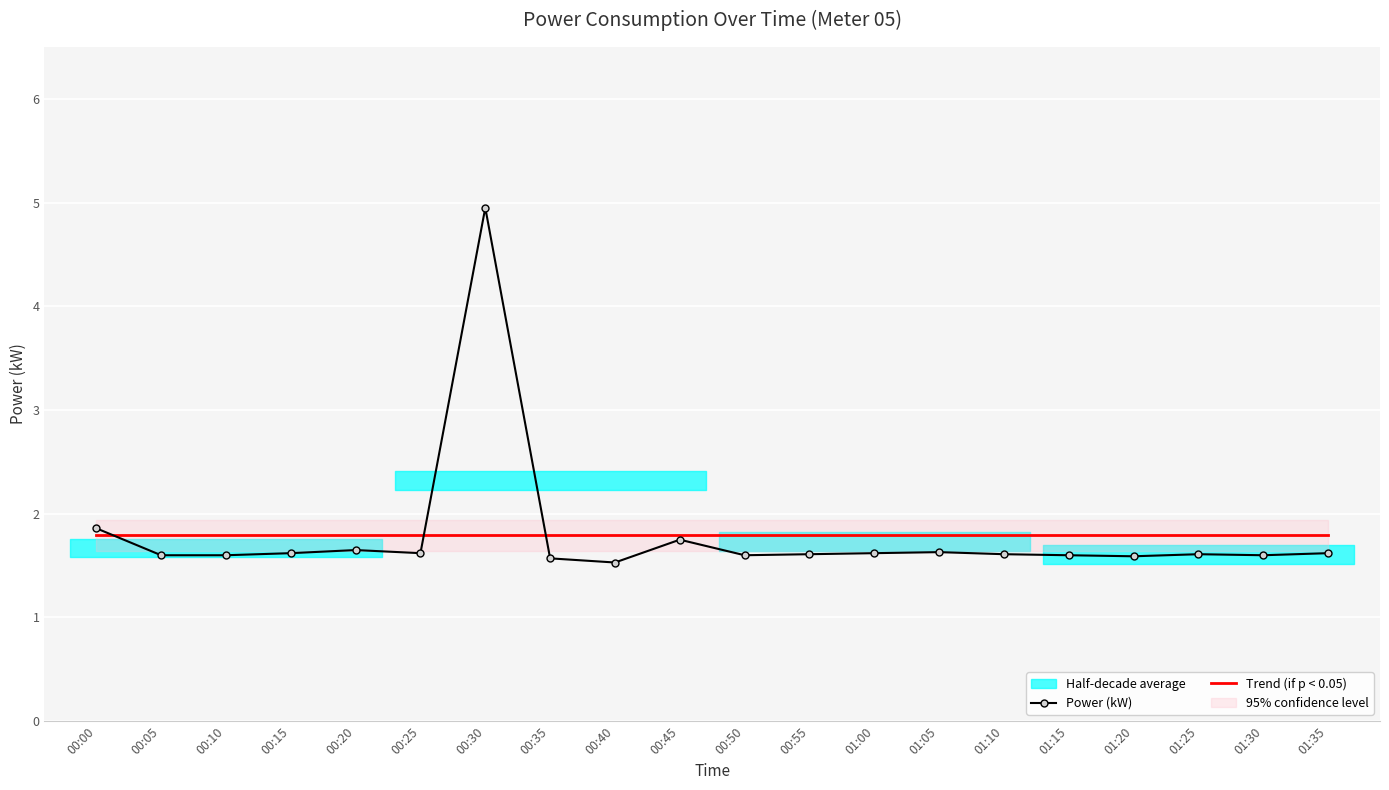

What is the difference between the second highest and second lowest values?

0.3